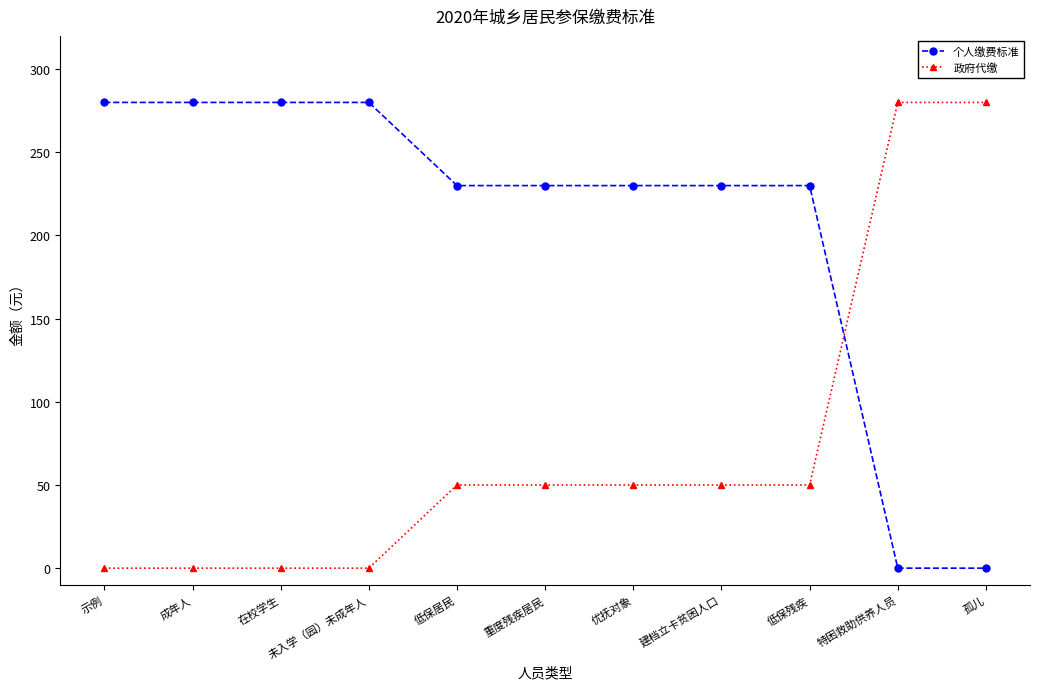

Is the value of 个人缴费标准 at 未入学（园）未成年人 greater than the value of 政府代缴 at 在校学生?

Yes